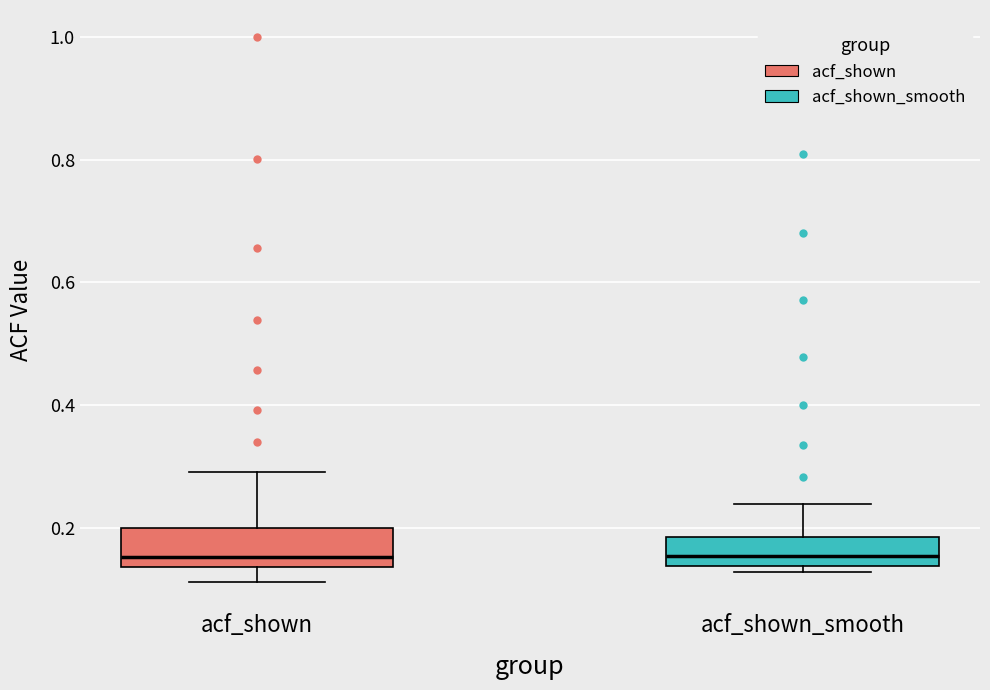

Where does the lower whisker of the box for acf_shown end on the y-axis? The values are not printed on the chart, so give them approximately, as read against the axis.

0.12